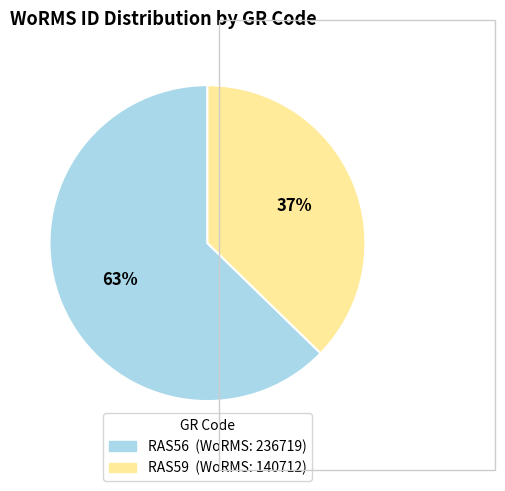

True or false: RAS59 accounts for 49% of the total.

False